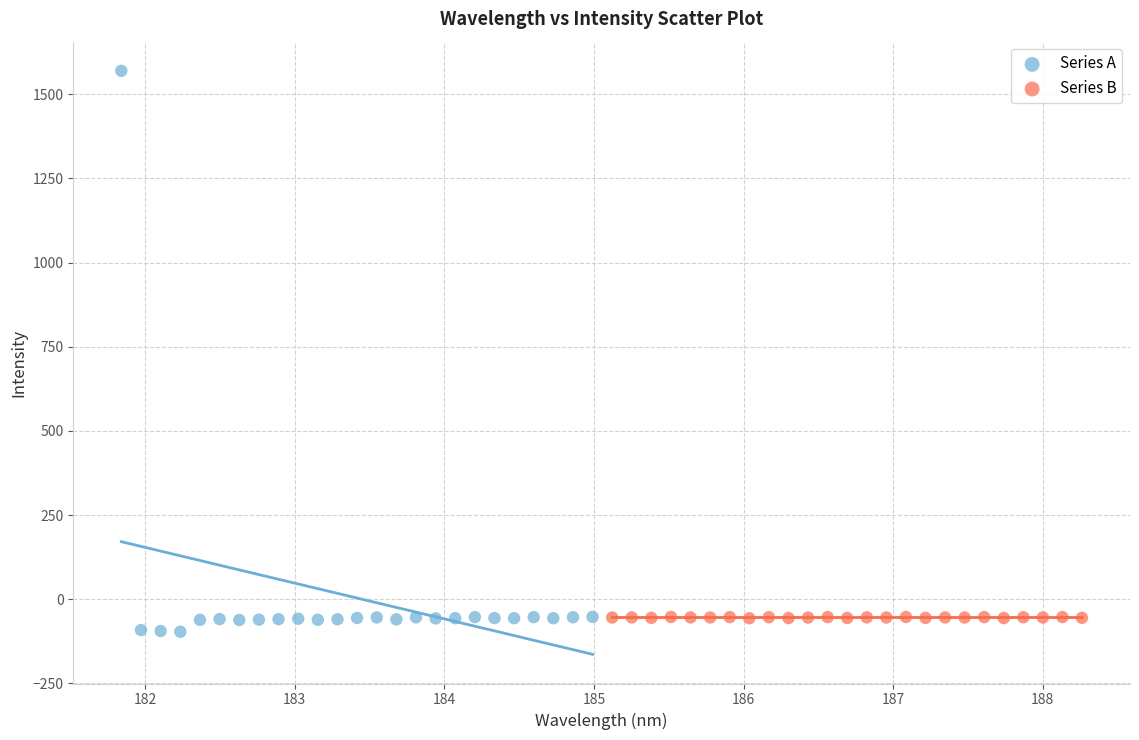

Which series reaches the minimum Y coordinate?

Series A